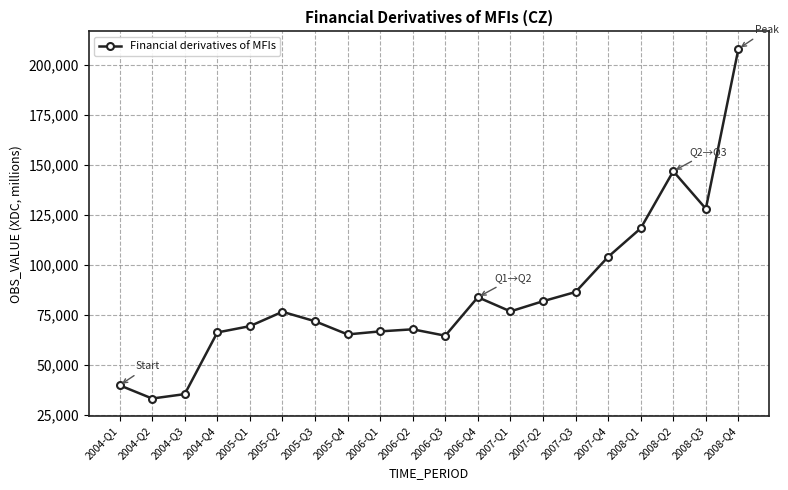

Is it true that the value at 2004-Q3 is 16999?

False